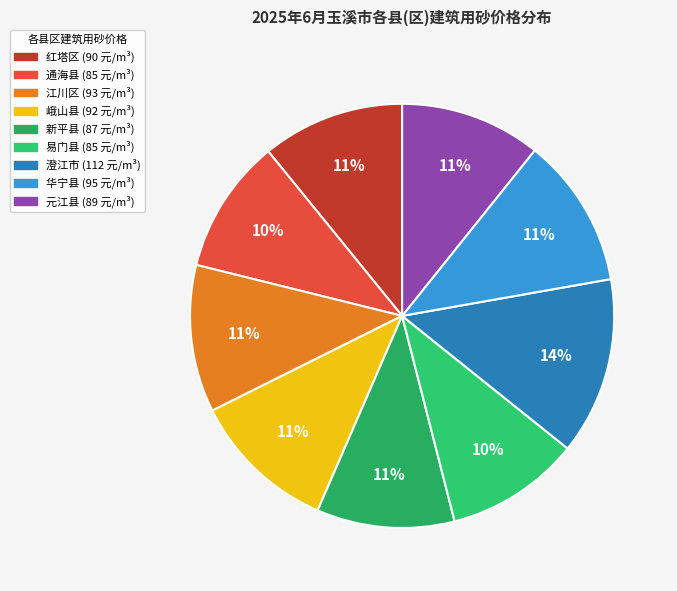

Count the number of slices in the pie.

9